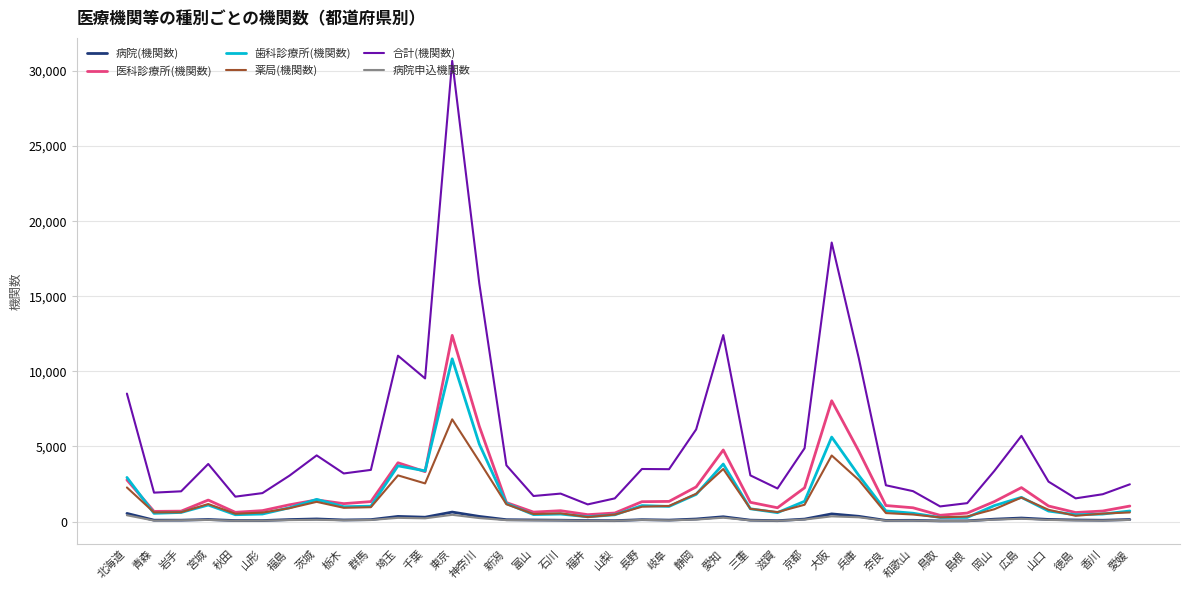

Where is 合計(機関数) nearest to the value 15840?

神奈川